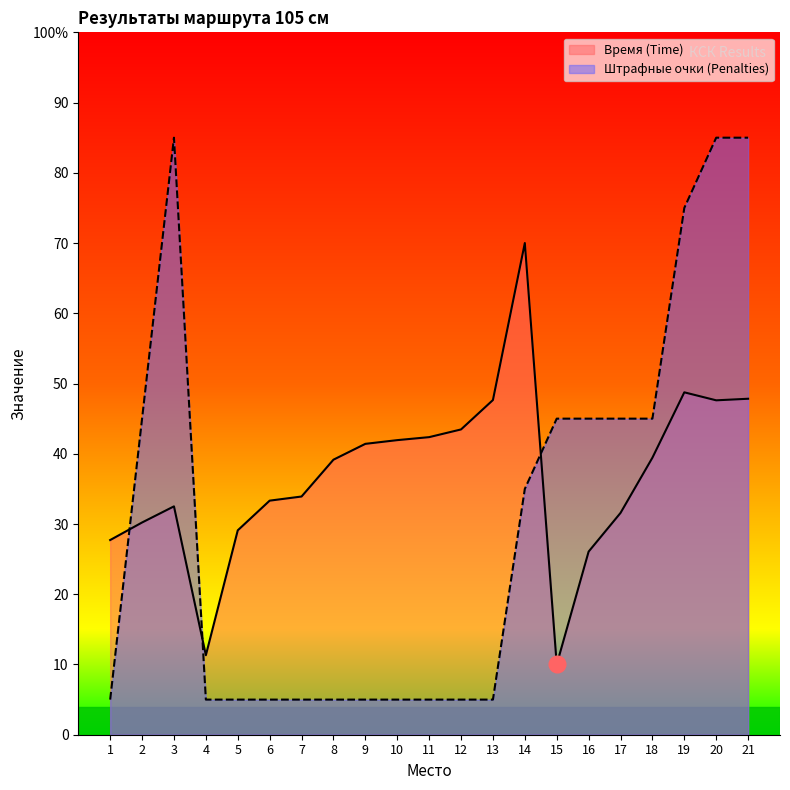

How many lines are shown in the chart?

2